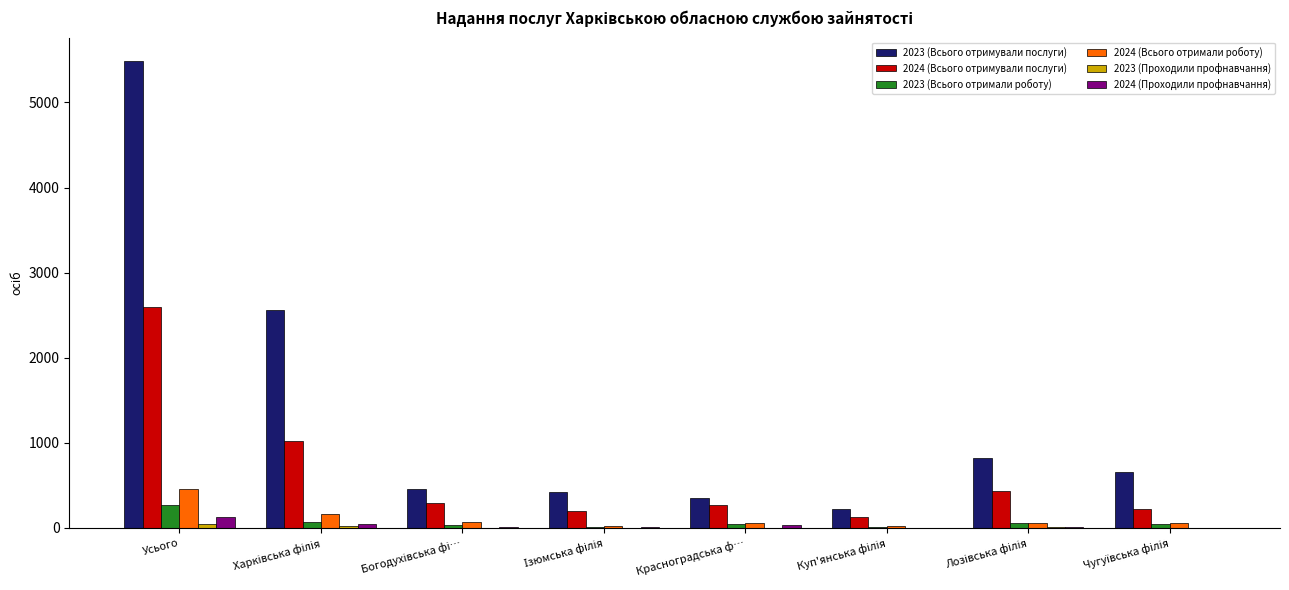

Which series has the largest total across all categories?

2023 (Всього отримували послуги)